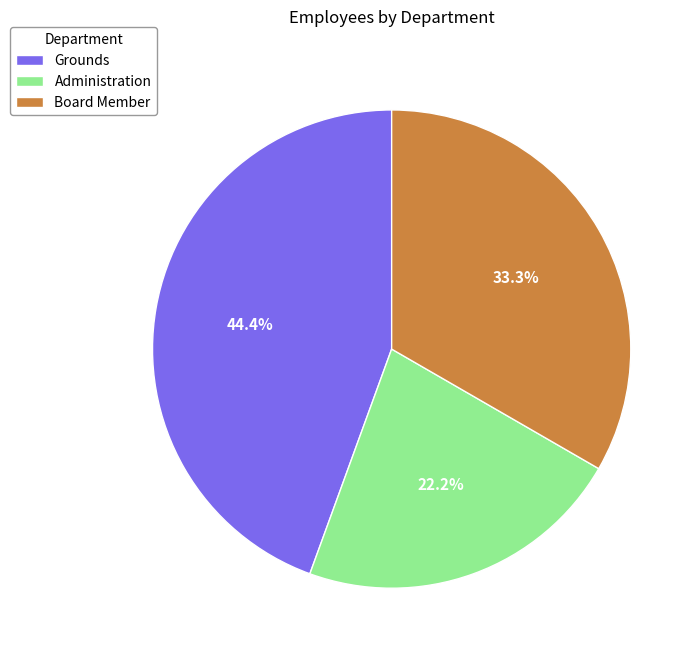

What percentage is the Administration slice, to the nearest percent?

22%